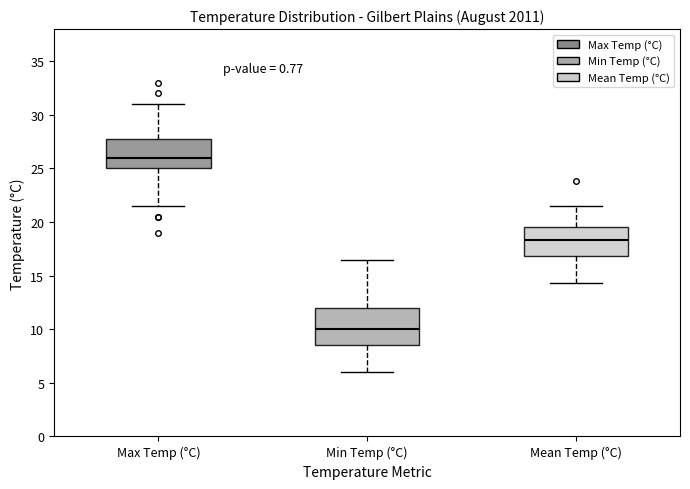

Which box is the tallest, from its lower edge to its upper edge?

Min Temp (°C)